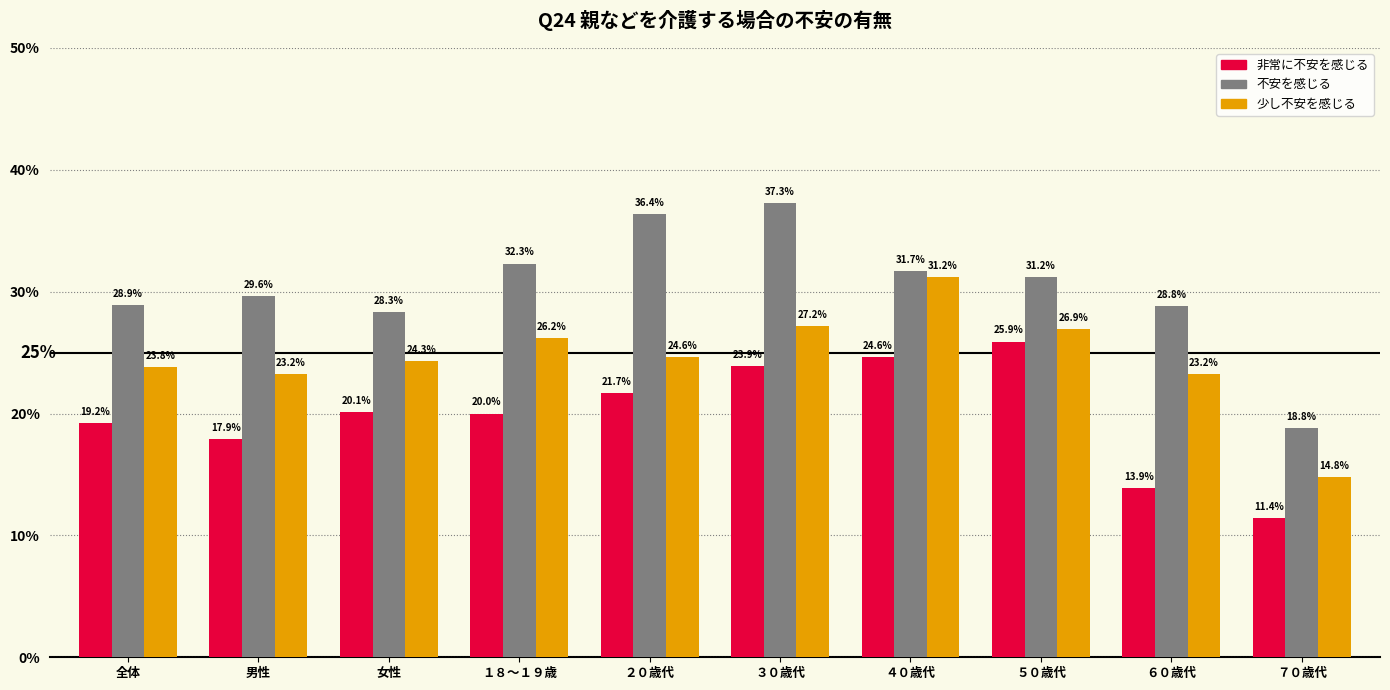

Reading right to left, what are all the values shown in this chart?

非常に不安を感じる: 11.4	13.9	25.9	24.6	23.9	21.7	20.0	20.1	17.9	19.2
不安を感じる: 18.8	28.8	31.2	31.7	37.3	36.4	32.3	28.3	29.6	28.9
少し不安を感じる: 14.8	23.2	26.9	31.2	27.2	24.6	26.2	24.3	23.2	23.8